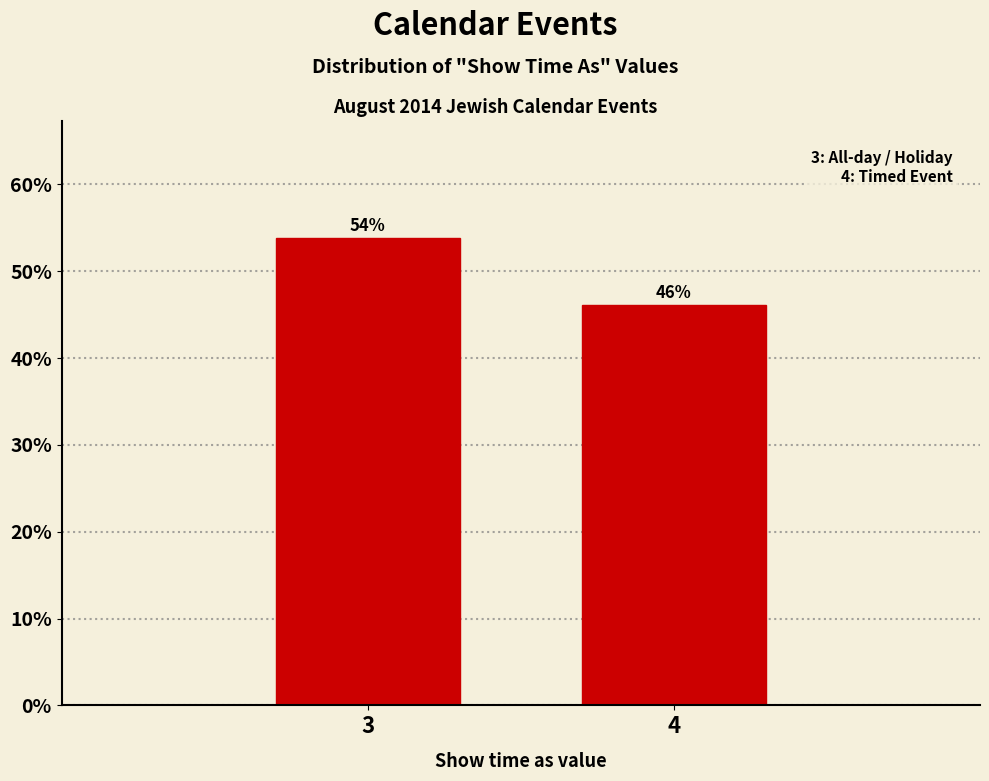

Which category has the lowest value across all series?

4